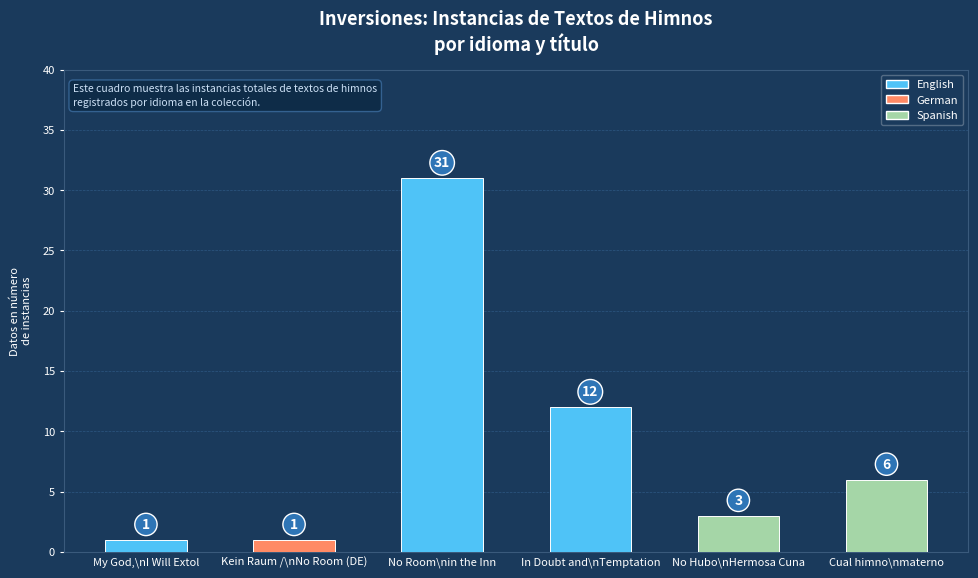

Reading left to right, what are all the values shown in this chart?

My God,\nI Will Extol=1	Kein Raum /\nNo Room (DE)=1	No Room\nin the Inn=31	In Doubt and\nTemptation=12	No Hubo\nHermosa Cuna=3	Cual himno\nmaterno=6